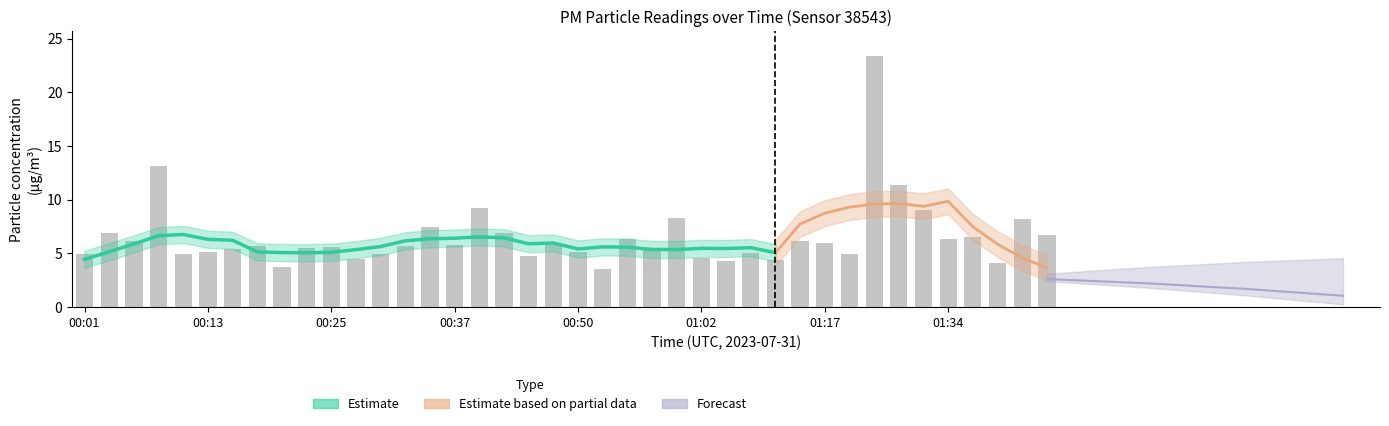

The value at 01:42 is 2.9. True or false?

False